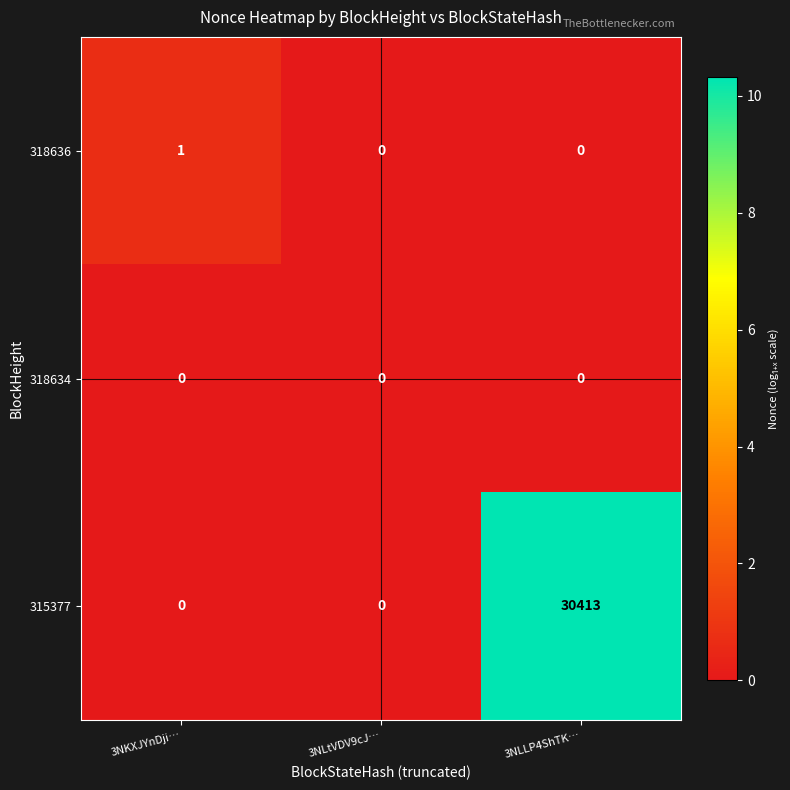

What is the difference between the maximum and second lowest values in the 315377 series?

30413